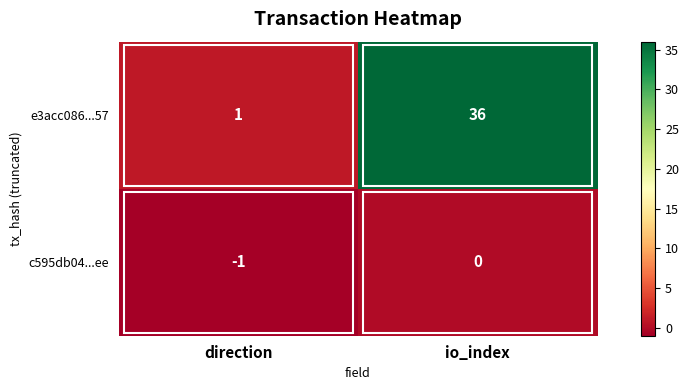

At which label does e3acc086...57 reach its peak?

io_index